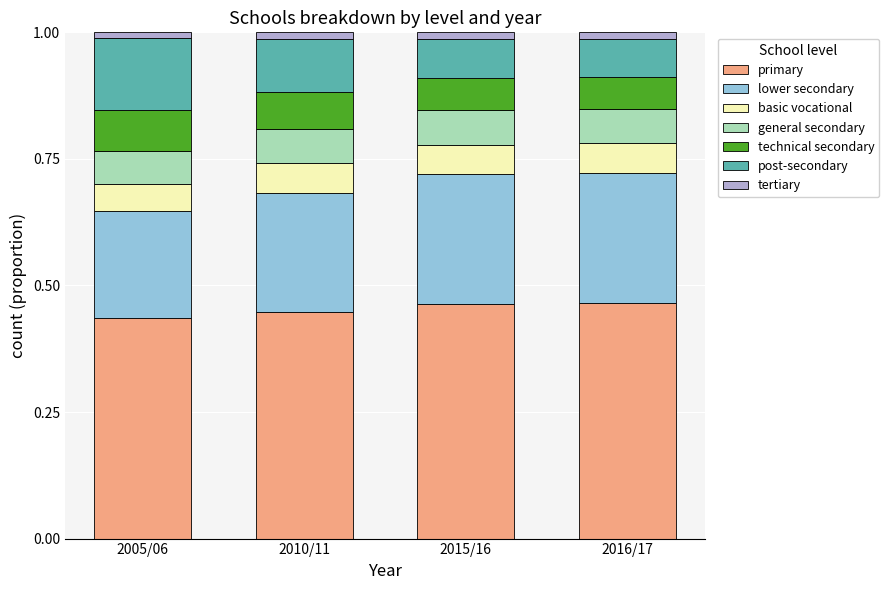

Count the primary values in the range 0 to 1.

4